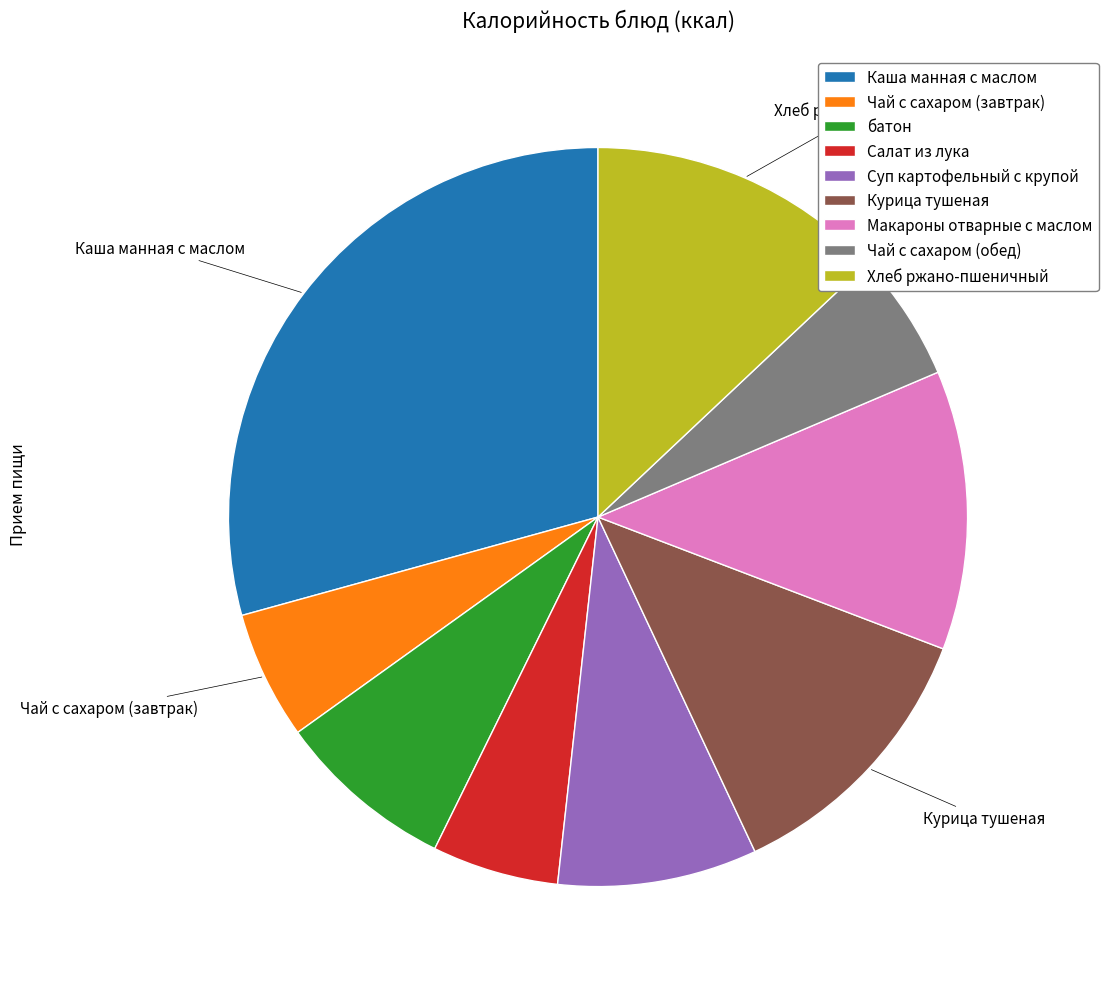

Is it true that Салат из лука is 1% of the pie?

False